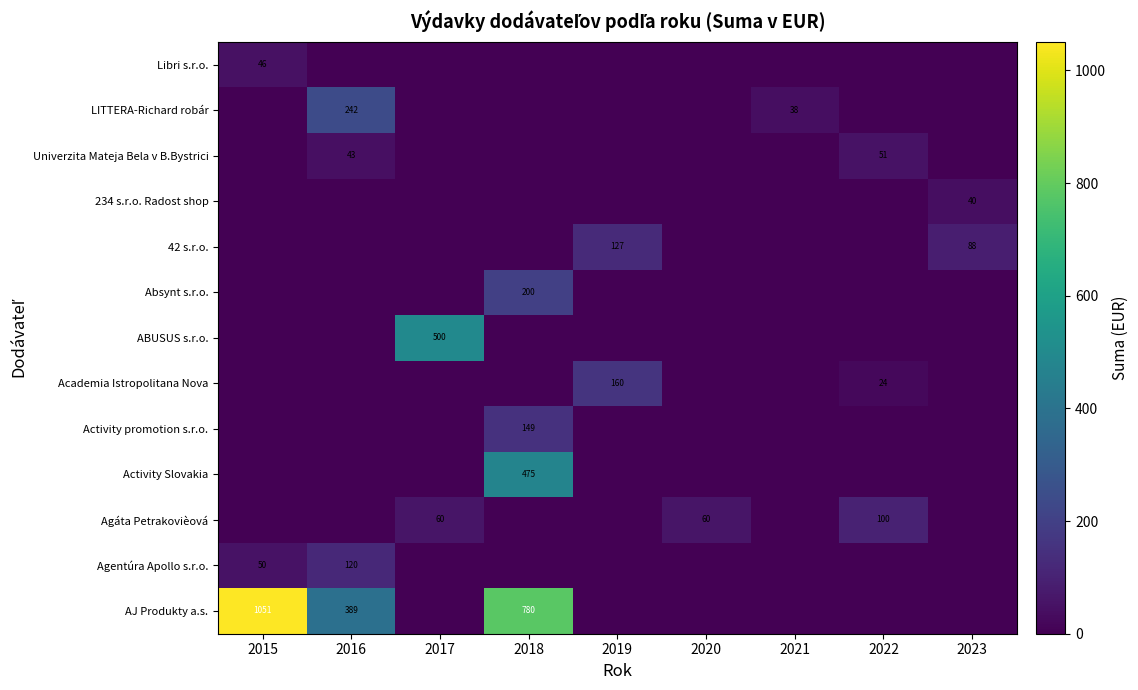

The value of Libri s.r.o. at 2015 is 12. True or false?

False